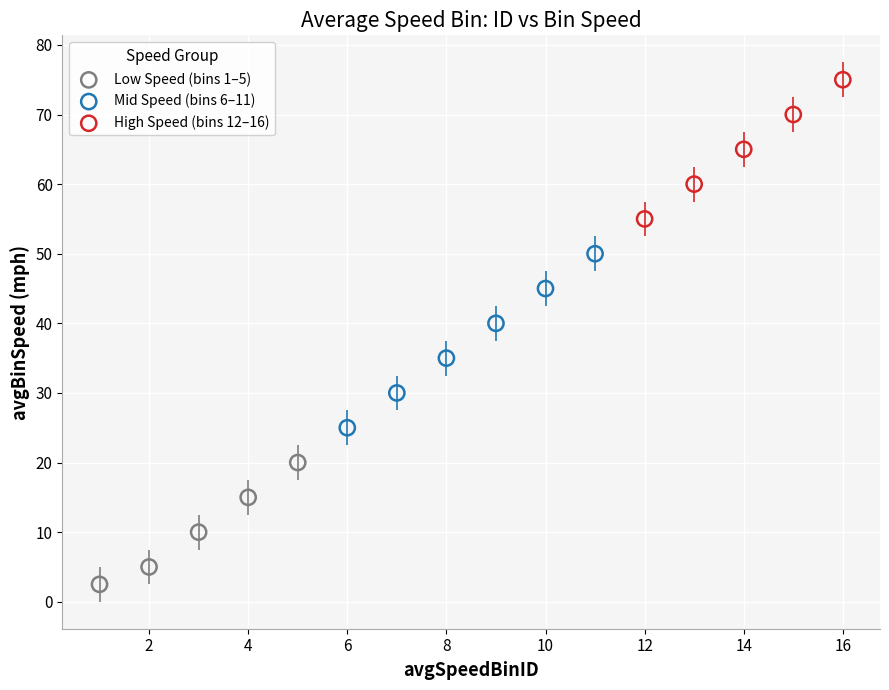

Which series contains the lowest Y value?

Low Speed (bins 1–5)